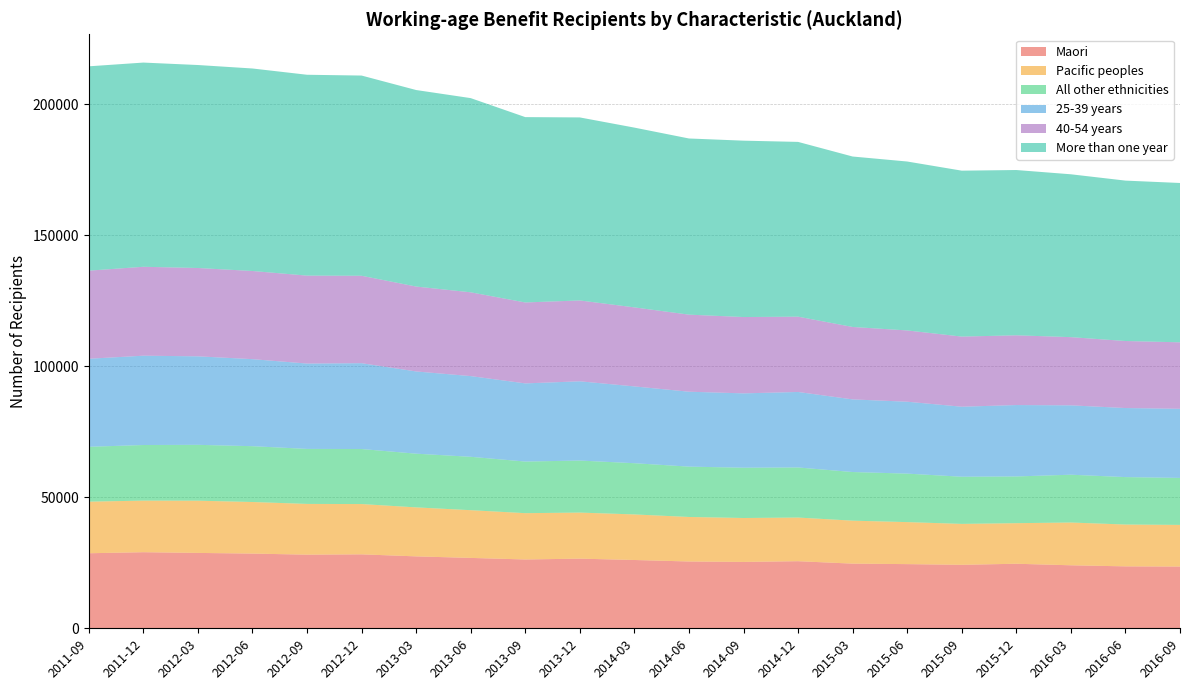

Reading left to right, extract all data points from this chart.

Maori: 2011-09=28649	2011-12=29047	2012-03=28775	2012-06=28520	2012-09=28111	2012-12=28230	2013-03=27455	2013-06=26870	2013-09=26273	2013-12=26588	2014-03=26074	2014-06=25502	2014-09=25335	2014-12=25614	2015-03=24686	2015-06=24499	2015-09=24231	2015-12=24640	2016-03=24052	2016-06=23644	2016-09=23573
Pacific peoples: 2011-09=19694	2011-12=19695	2012-03=19939	2012-06=19689	2012-09=19371	2012-12=19198	2013-03=18700	2013-06=18218	2013-09=17677	2013-12=17583	2014-03=17391	2014-06=16996	2014-09=16769	2014-12=16662	2015-03=16405	2015-06=16035	2015-09=15624	2015-12=15487	2016-03=16329	2016-06=15964	2016-09=15900
All other ethnicities: 2011-09=20941	2011-12=21221	2012-03=21317	2012-06=21306	2012-09=20994	2012-12=21004	2013-03=20500	2013-06=20377	2013-09=19701	2013-12=19862	2014-03=19553	2014-06=19215	2014-09=19195	2014-12=19116	2015-03=18562	2015-06=18509	2015-09=18000	2015-12=17836	2016-03=18245	2016-06=18111	2016-09=17931
25-39 years: 2011-09=33611	2011-12=34099	2012-03=33789	2012-06=33227	2012-09=32586	2012-12=32768	2013-03=31395	2013-06=30811	2013-09=29839	2013-12=30254	2014-03=29324	2014-06=28603	2014-09=28383	2014-12=28823	2015-03=27727	2015-06=27451	2015-09=26731	2015-12=27261	2016-03=26483	2016-06=26361	2016-09=26388
40-54 years: 2011-09=33626	2011-12=33938	2012-03=33717	2012-06=33651	2012-09=33566	2012-12=33374	2013-03=32405	2013-06=31980	2013-09=30892	2013-12=30862	2014-03=30160	2014-06=29415	2014-09=29134	2014-12=28746	2015-03=27643	2015-06=27209	2015-09=26769	2015-12=26621	2016-03=26032	2016-06=25586	2016-09=25372
More than one year: 2011-09=78005	2011-12=77956	2012-03=77485	2012-06=77304	2012-09=76675	2012-12=76427	2013-03=75020	2013-06=74131	2013-09=70755	2013-12=69867	2014-03=68627	2014-06=67248	2014-09=67330	2014-12=66713	2015-03=65070	2015-06=64484	2015-09=63340	2015-12=63095	2016-03=62170	2016-06=61233	2016-09=60828